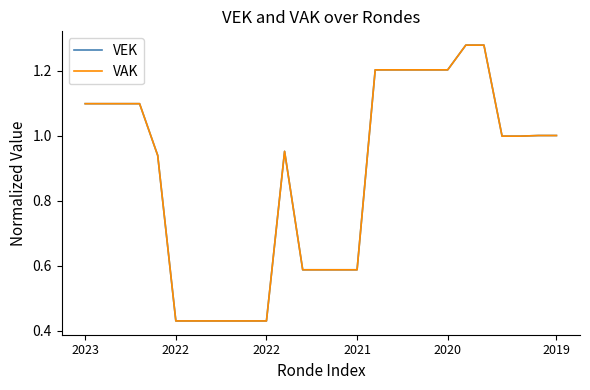

Where is the first local maximum for VEK?

11